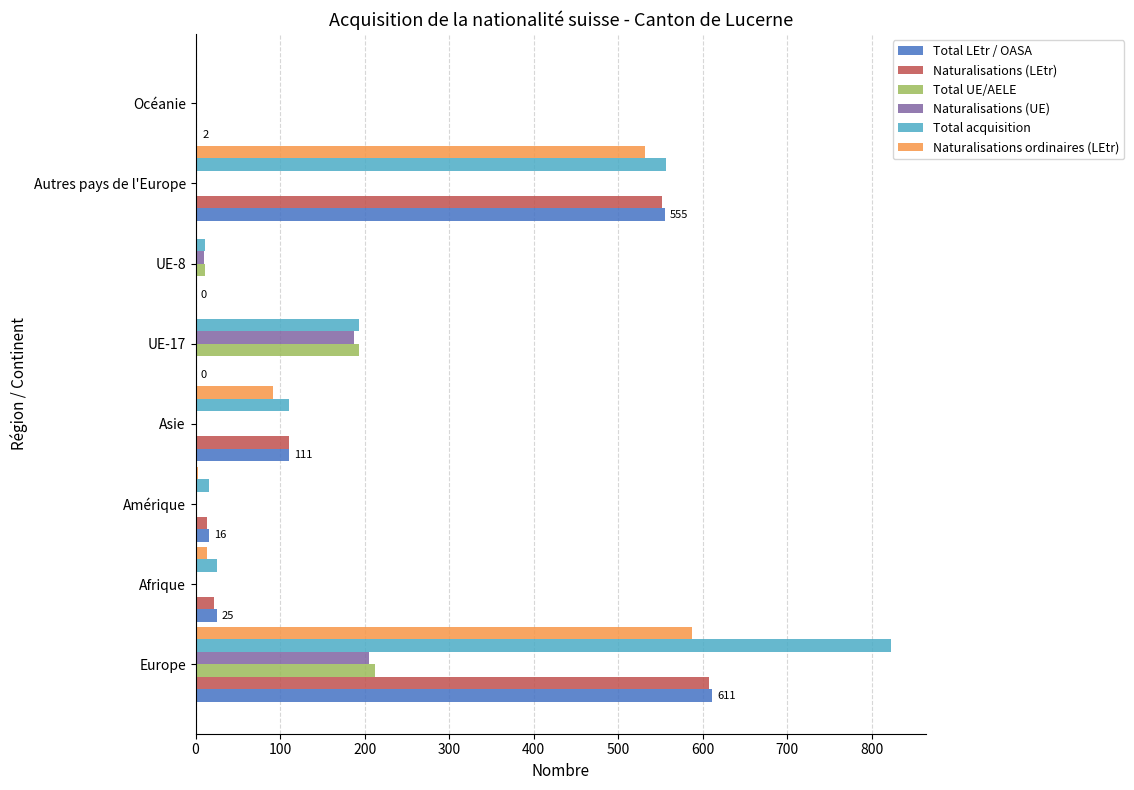

At which label is Total LEtr / OASA closest to 305?

Asie